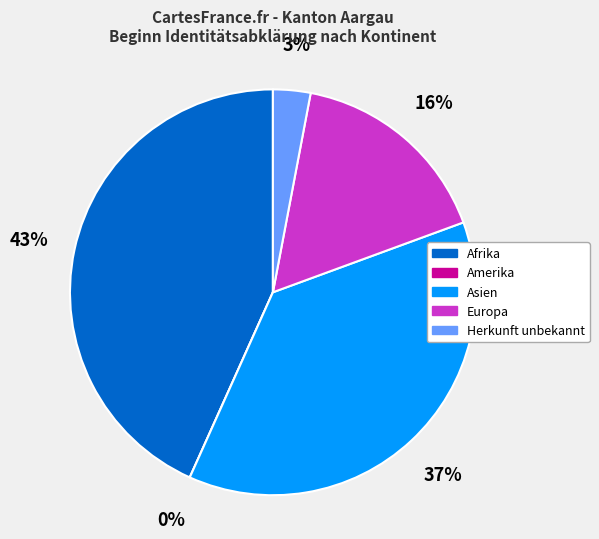

The Afrika slice represents 43% of the pie. True or false?

True